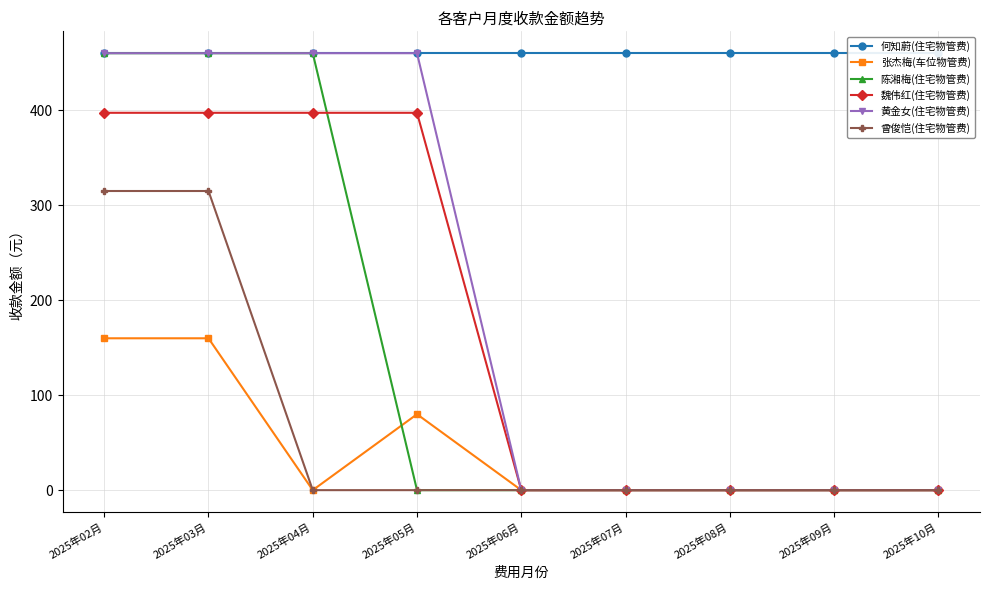

Reading left to right, extract all data points from this chart.

何知蔚(住宅物管费): 2025年02月=460.4	2025年03月=460.4	2025年04月=460.4	2025年05月=460.4	2025年06月=460.4	2025年07月=460.4	2025年08月=460.4	2025年09月=460.4	2025年10月=460.4
张杰梅(车位物管费): 2025年02月=160.0	2025年03月=160.0	2025年04月=0.0	2025年05月=80.0	2025年06月=0.0	2025年07月=0.0	2025年08月=0.0	2025年09月=0.0	2025年10月=0.0
陈湘梅(住宅物管费): 2025年02月=460.4	2025年03月=460.4	2025年04月=460.4	2025年05月=0.0	2025年06月=0.0	2025年07月=0.0	2025年08月=0.0	2025年09月=0.0	2025年10月=0.0
魏伟红(住宅物管费): 2025年02月=397.6	2025年03月=397.6	2025年04月=397.6	2025年05月=397.6	2025年06月=0.0	2025年07月=0.0	2025年08月=0.0	2025年09月=0.0	2025年10月=0.0
黄金女(住宅物管费): 2025年02月=460.4	2025年03月=460.4	2025年04月=460.4	2025年05月=460.4	2025年06月=0.0	2025年07月=0.0	2025年08月=0.0	2025年09月=0.0	2025年10月=0.0
曾俊恺(住宅物管费): 2025年02月=315.2	2025年03月=315.2	2025年04月=0.0	2025年05月=0.0	2025年06月=0.0	2025年07月=0.0	2025年08月=0.0	2025年09月=0.0	2025年10月=0.0